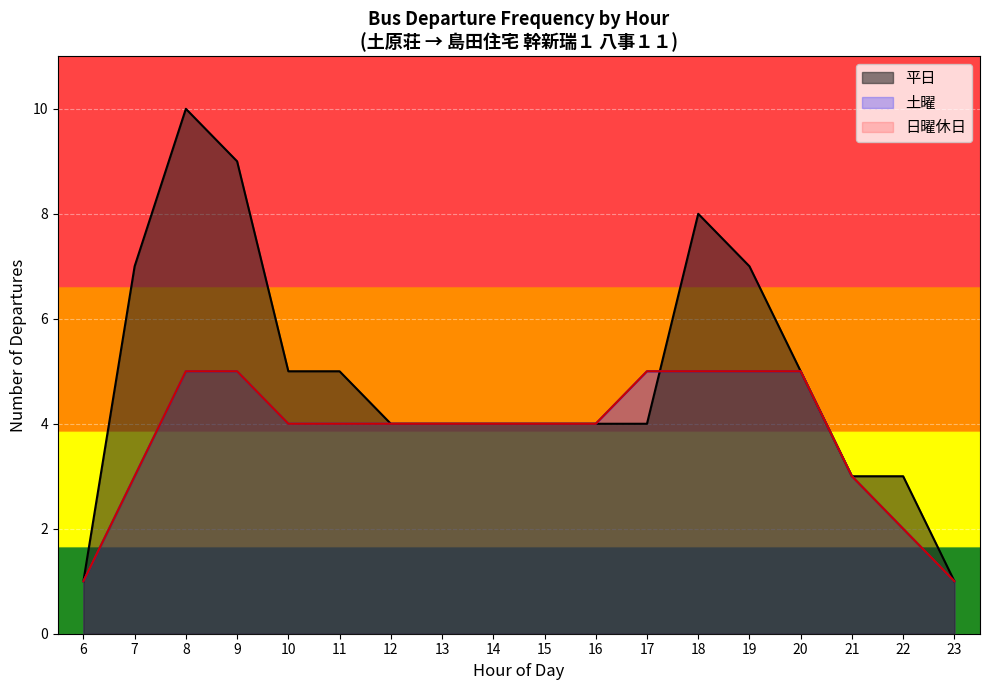

Which has a higher value, 13 or 23?

13